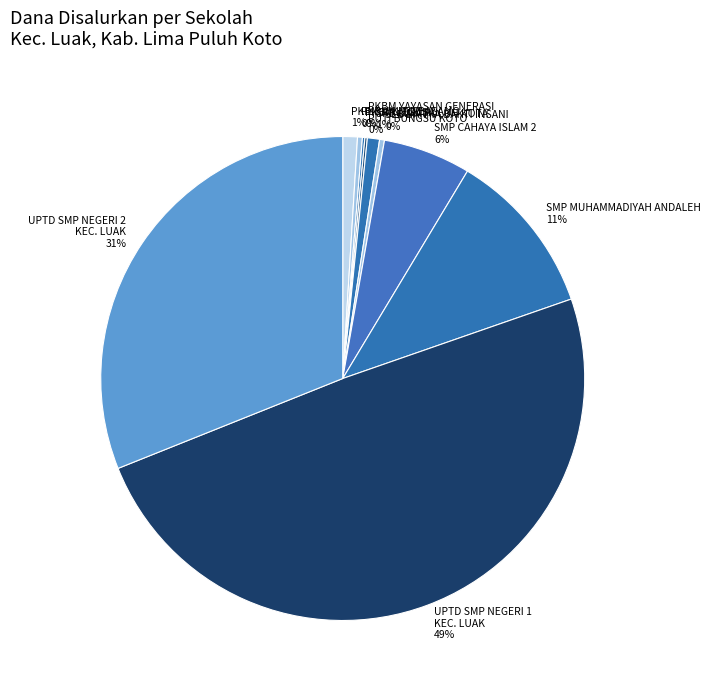

To the nearest percent, what portion does UPTD SMP NEGERI 2 KEC. LUAK 31% represent?

31%